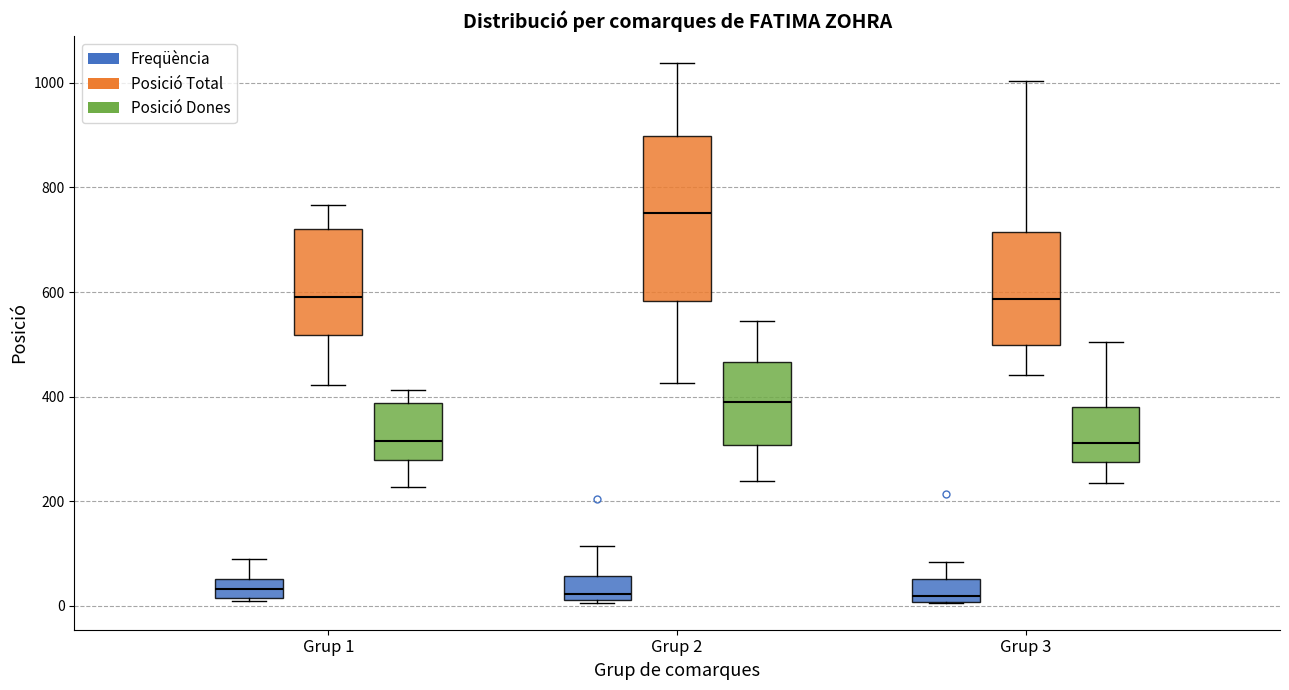

Which box's median line is the highest?

Grup 2 (Posició Total)